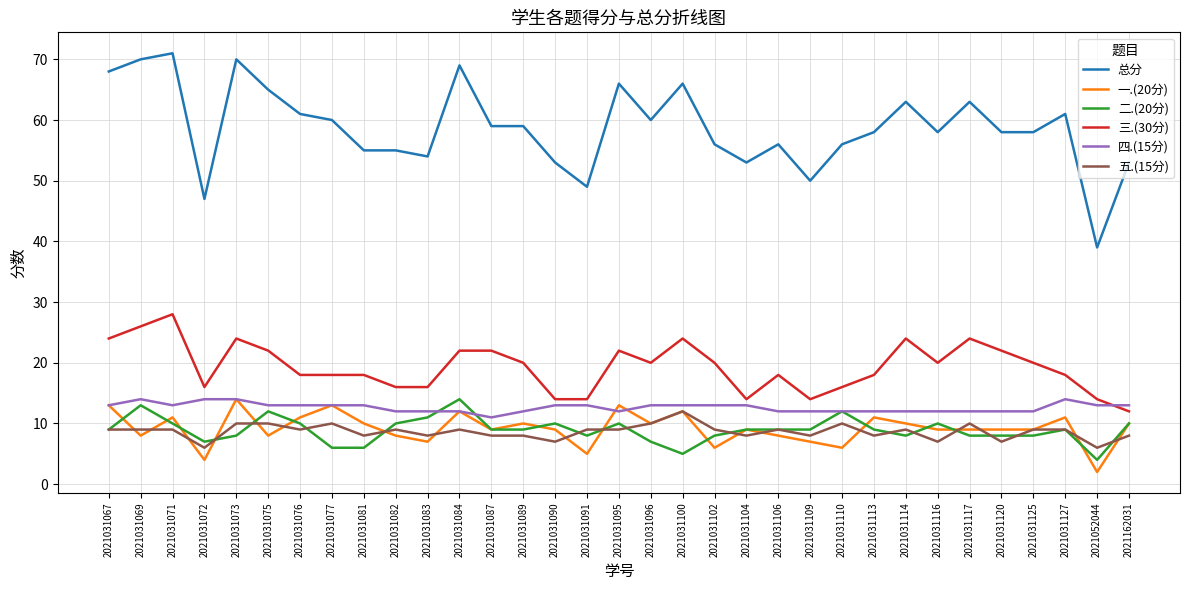

What is the smallest value displayed?

2